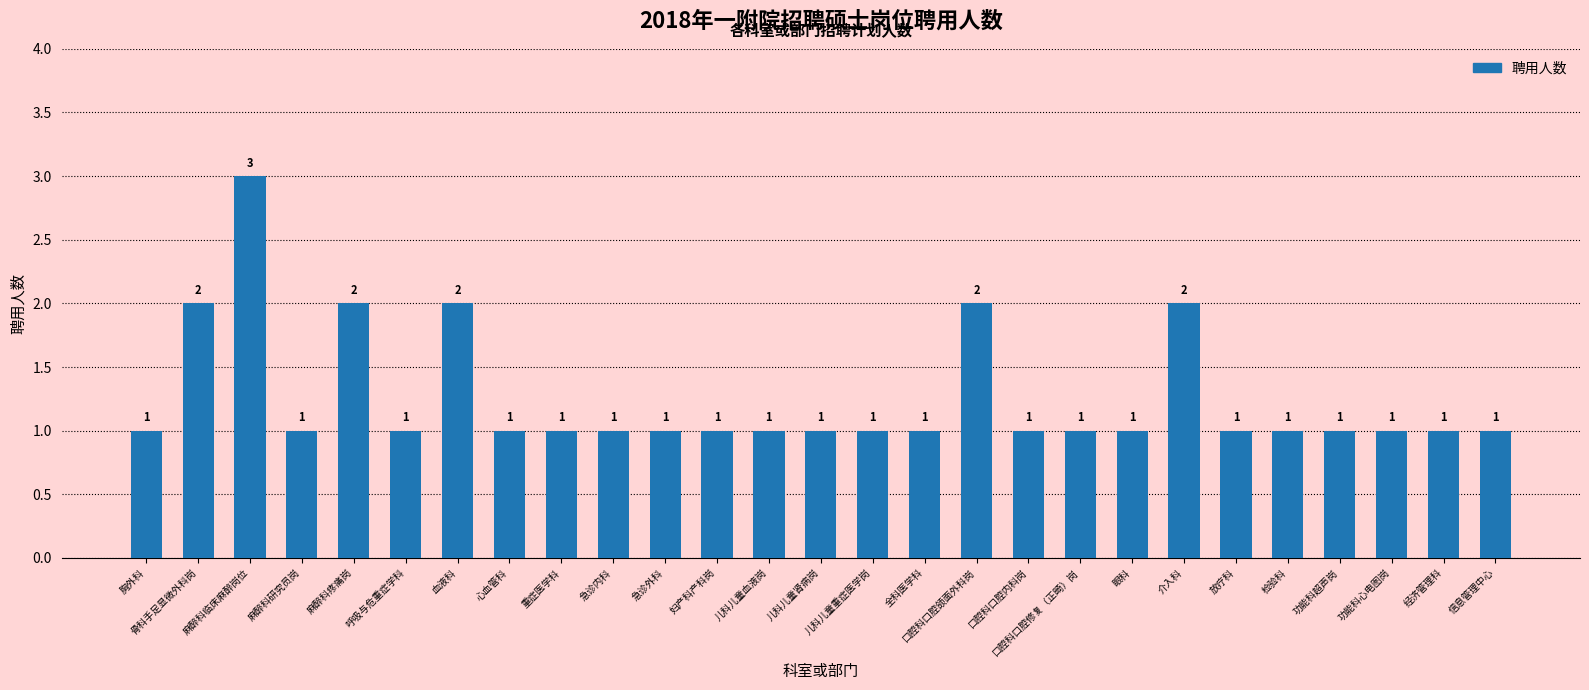

Reading left to right, extract all data points from this chart.

1	2	3	1	2	1	2	1	1	1	1	1	1	1	1	1	2	1	1	1	2	1	1	1	1	1	1